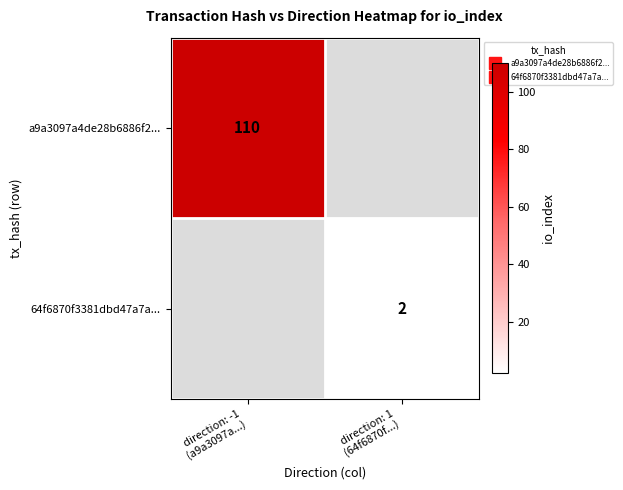

True or false: a9a3097a4de28b6886f2... has a value of 110.0 at direction: -1 (a9a3097a...).

True